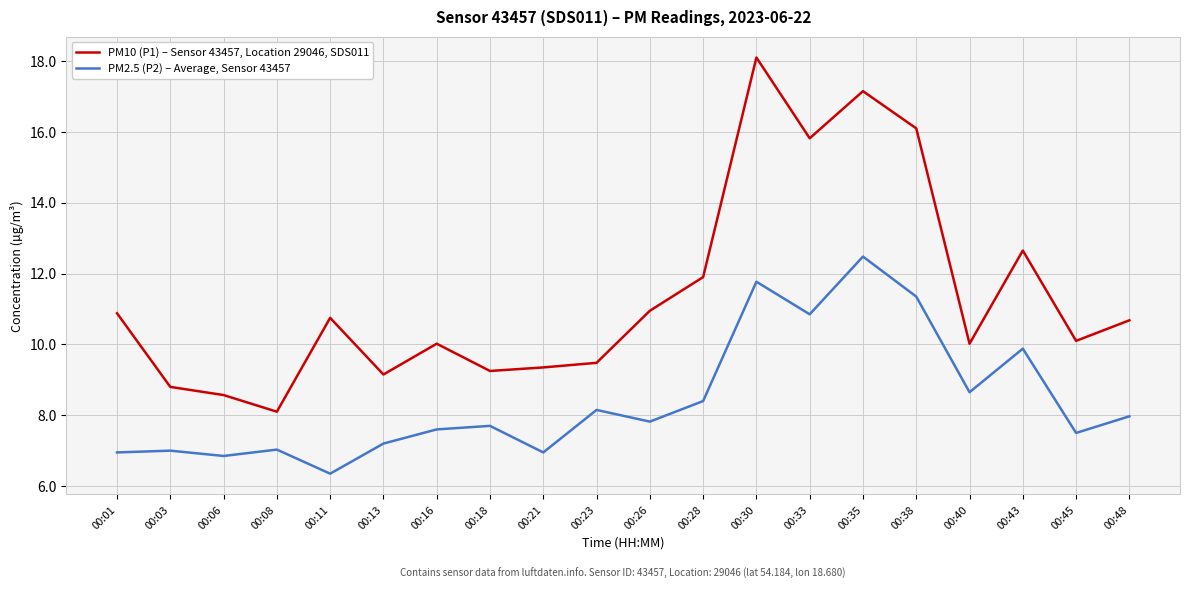

What value does the PM2.5 (P2) – Average, Sensor 43457 series have at 00:26?

7.8